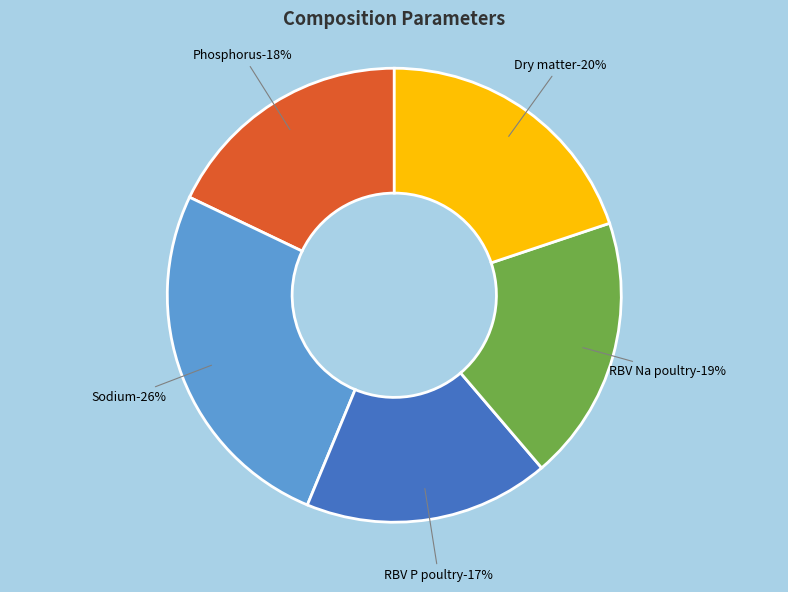

Count the number of slices in the pie.

5